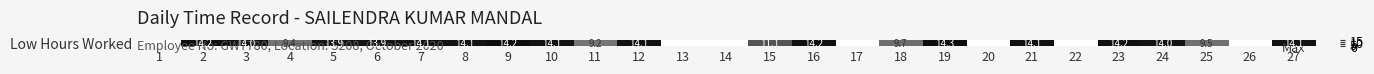

Between 23 and 8, which is larger?

23